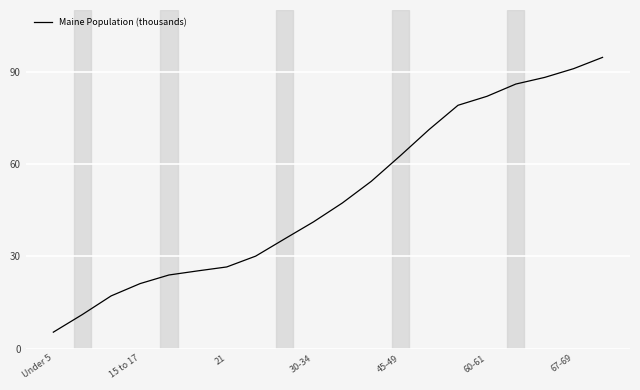

What is the difference between the maximum and minimum values?

89.3